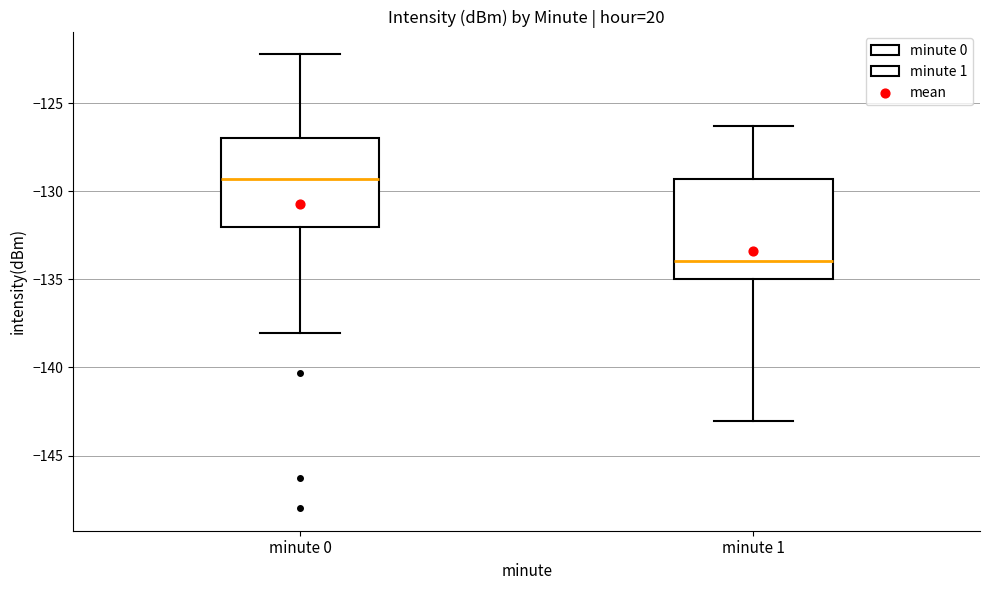

Which box's median line is the highest?

minute 0